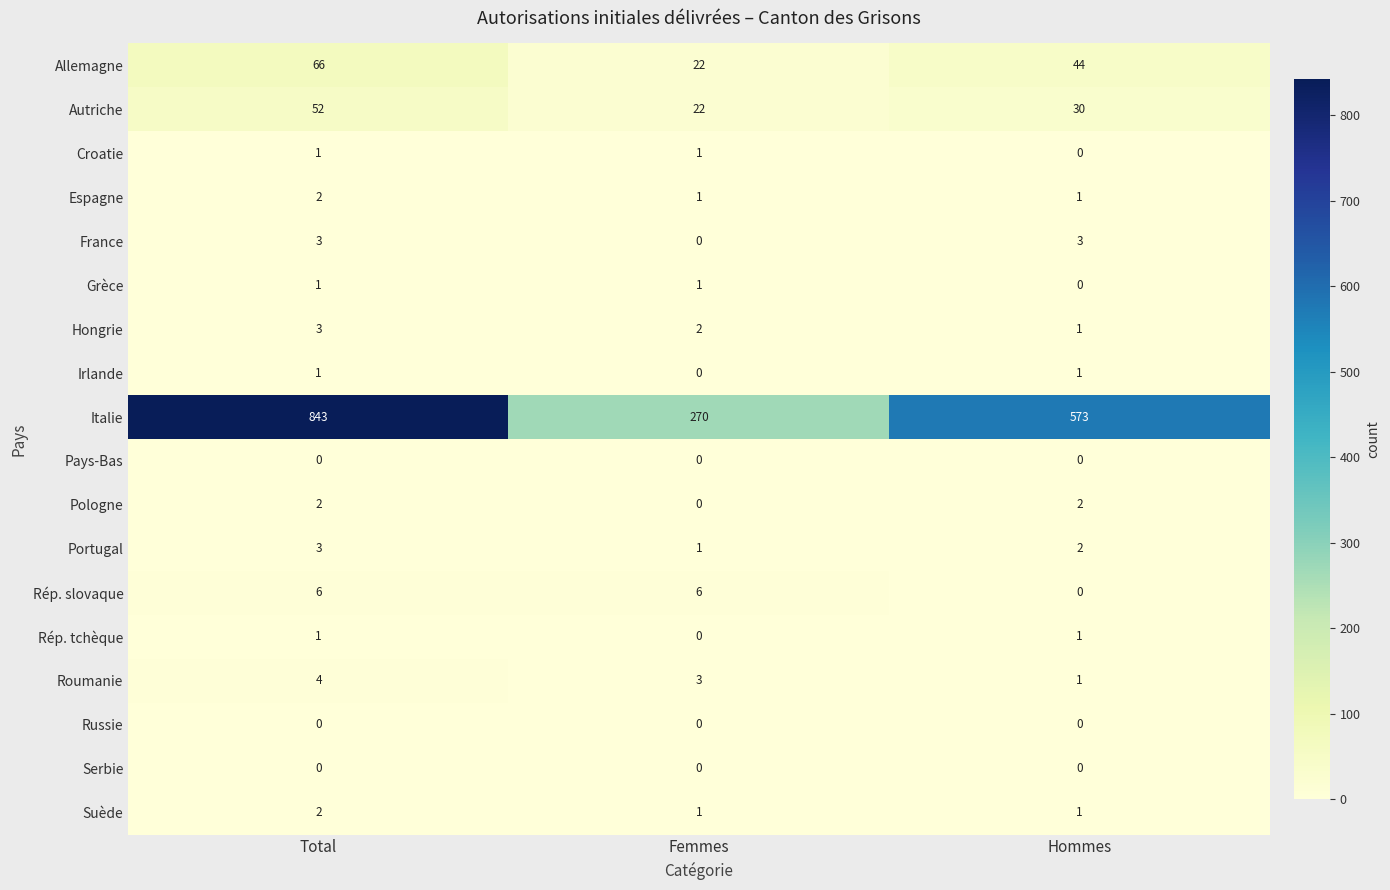

What is the difference between the highest and lowest values at Femmes?

270